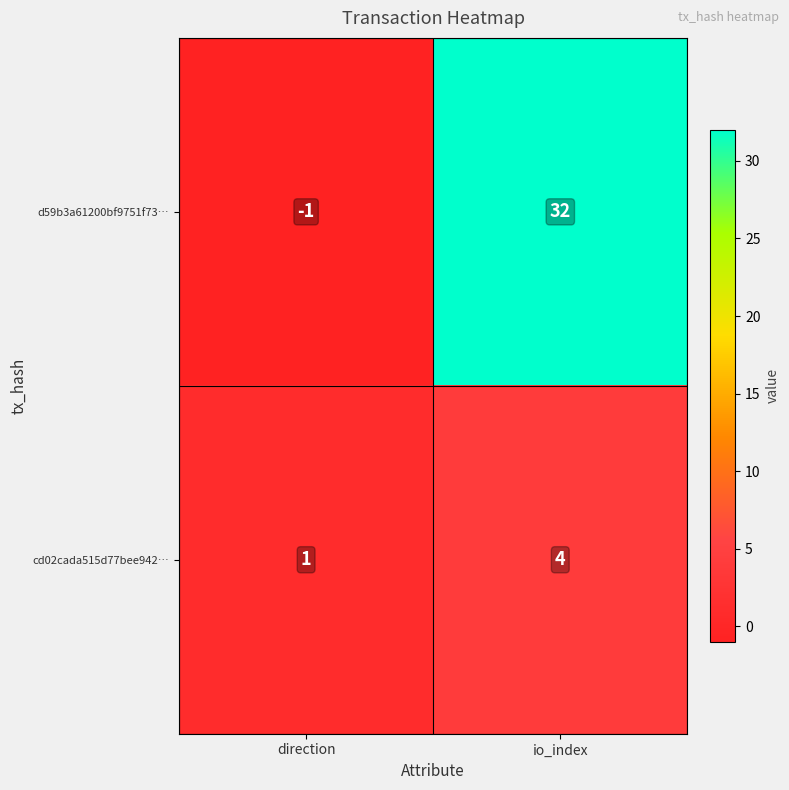

At which category does the chart reach its peak across all series?

io_index